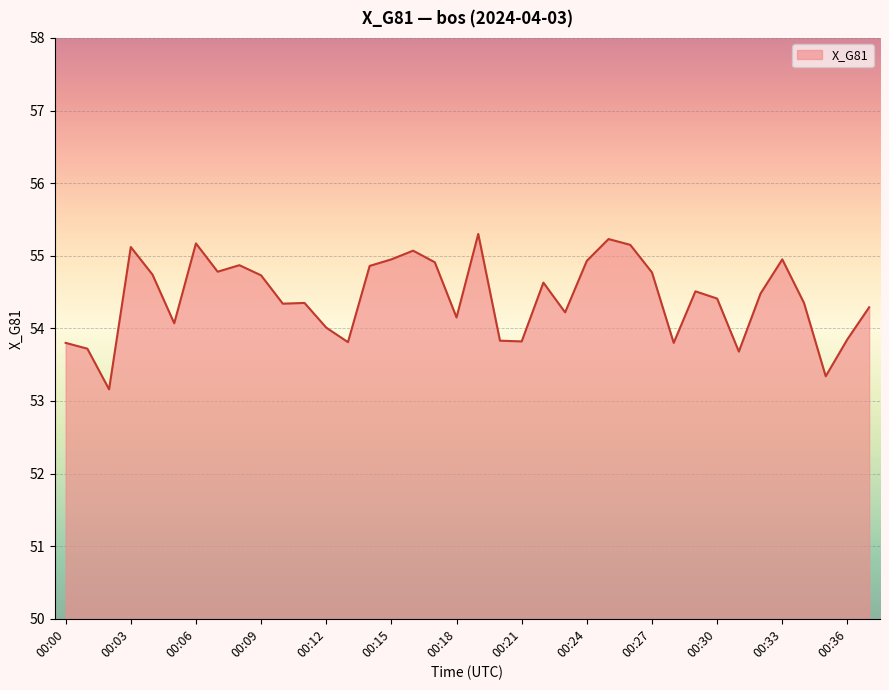

What is the maximum value shown in the chart?

55.3